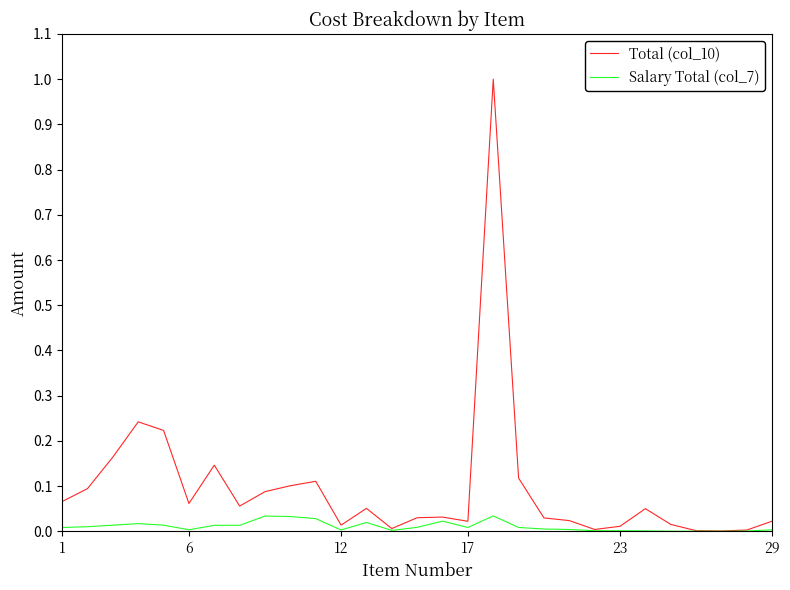

Rank the series by their average value, from lowest to highest.

Salary Total (col_7), Total (col_10)